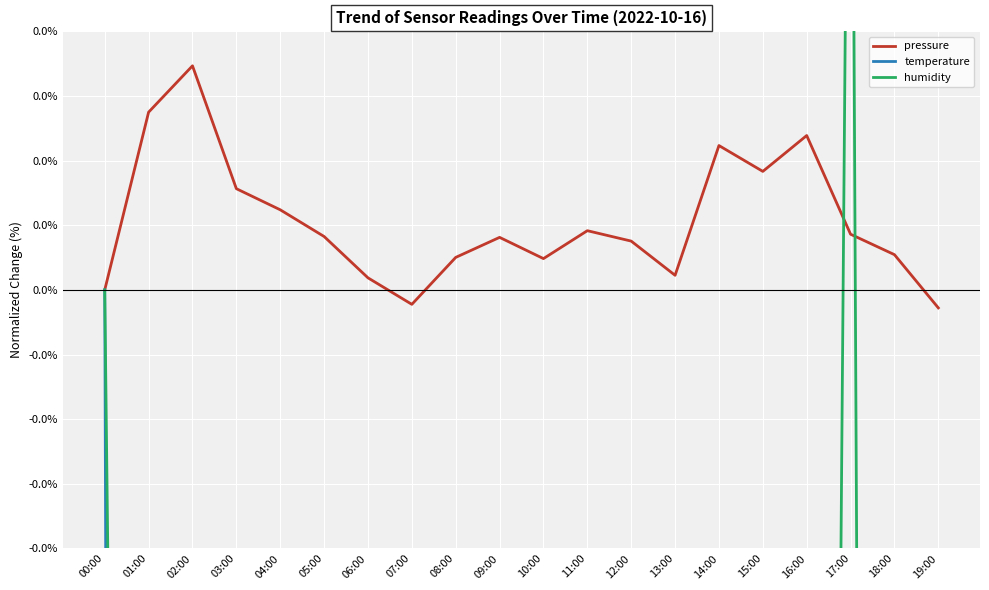

What is the smallest value displayed?

-3.0